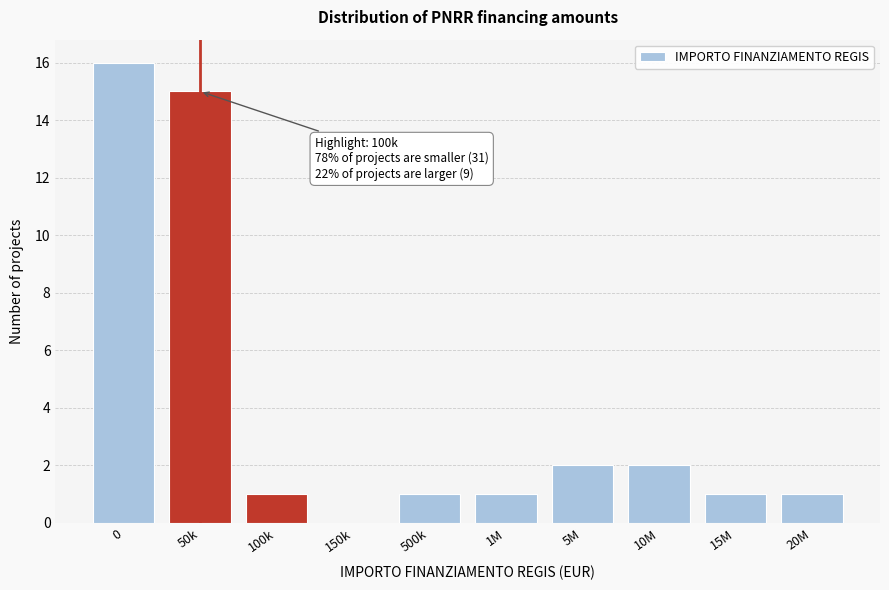

Reading left to right, what are all the values shown in this chart?

0=16	50k=15	100k=1	150k=0	500k=1	1M=1	5M=2	10M=2	15M=1	20M=1